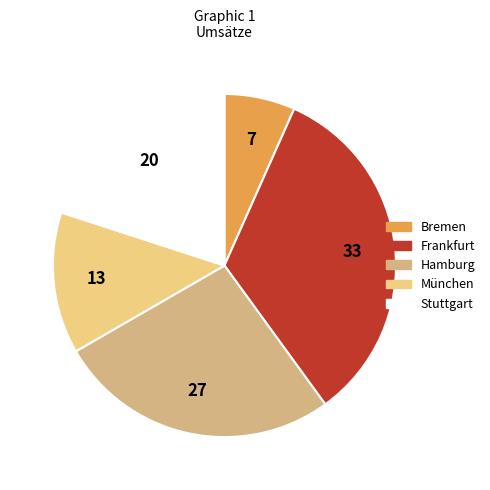

Which slice is the largest?

Frankfurt